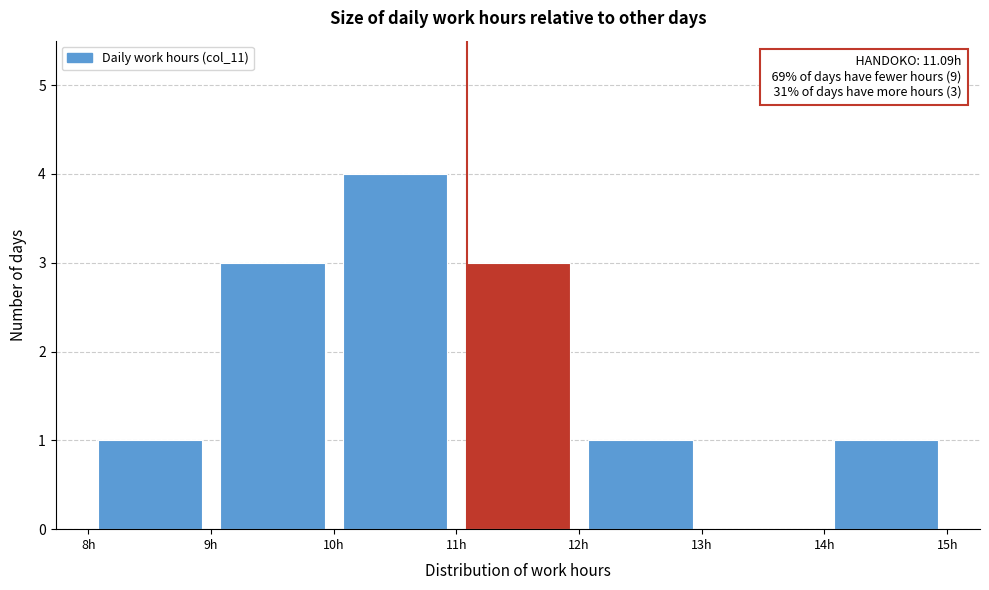

Which range on the x-axis has the tallest bar?

10 to 11